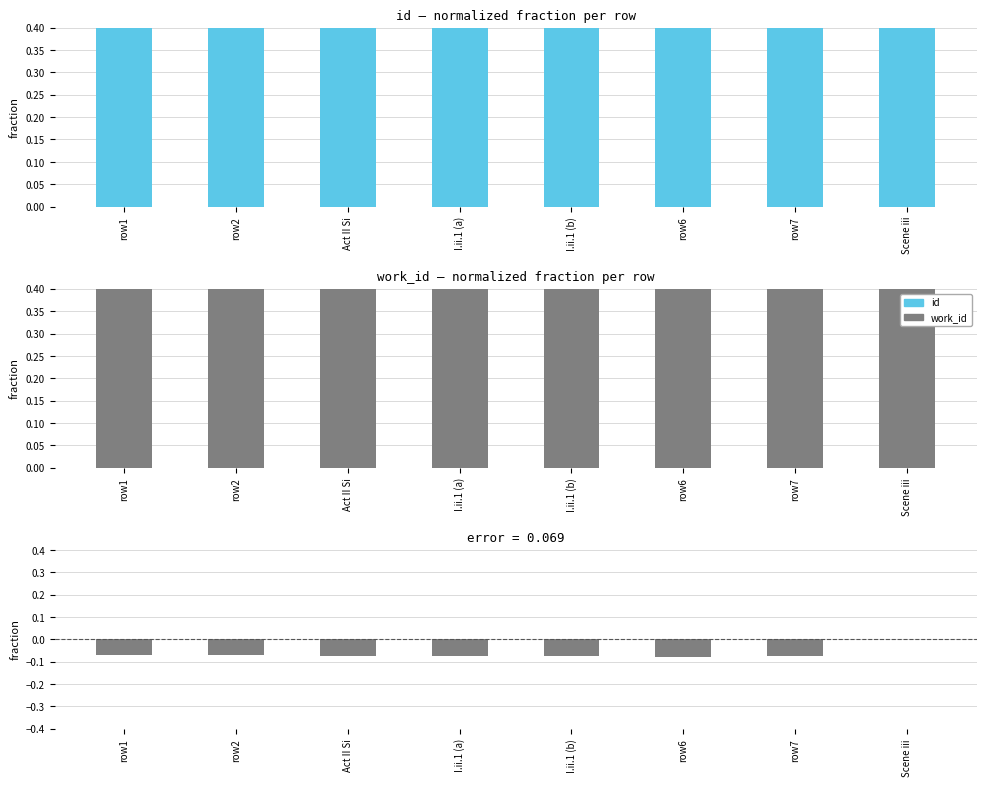

Which series changed the most between row1 and Act II Si?

work_id